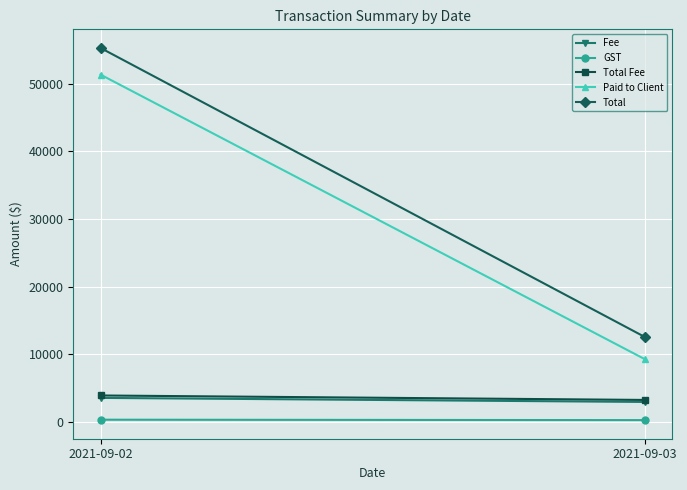

How many distinct data groups are displayed?

5